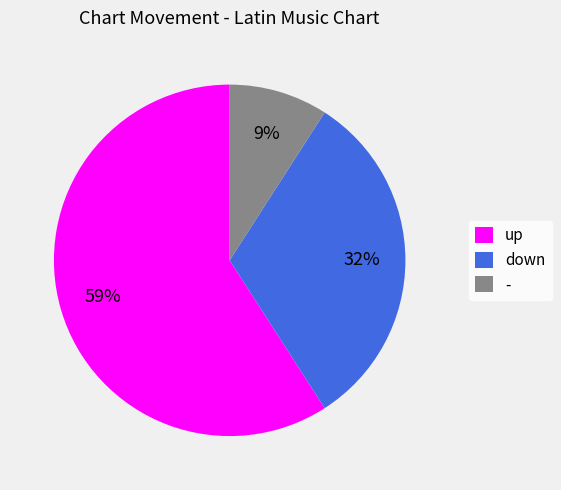

To the nearest percent, what is the average slice percentage?

33%